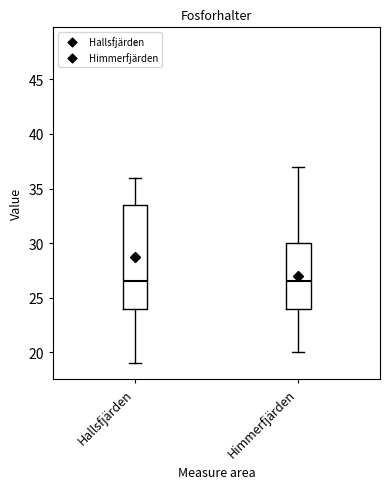

Where does the upper whisker of the box for Himmerfjärden end on the y-axis? The values are not printed on the chart, so give them approximately, as read against the axis.

37.0